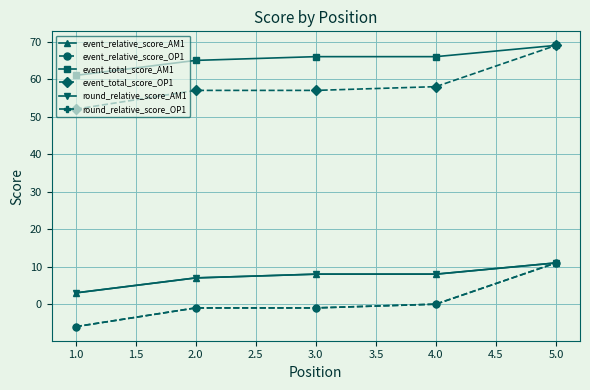

Does the chart have visible grid lines?

Yes